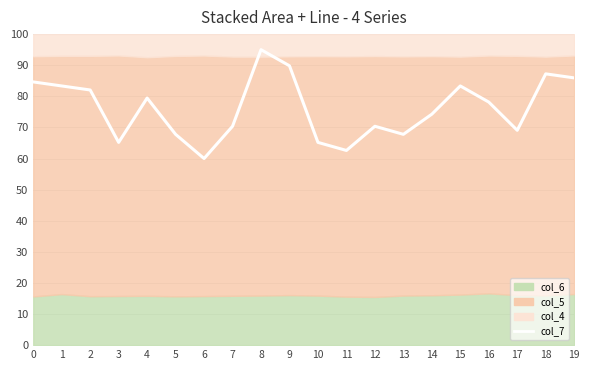

Read the value at 13.

67.8